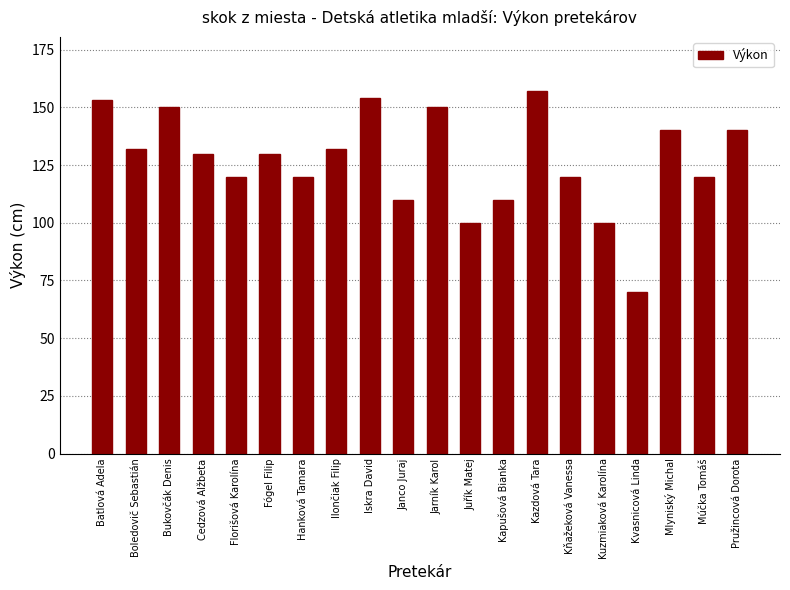

Reading right to left, what are all the values shown in this chart?

140	120	140	70	100	120	157	110	100	150	110	154	132	120	130	120	130	150	132	153